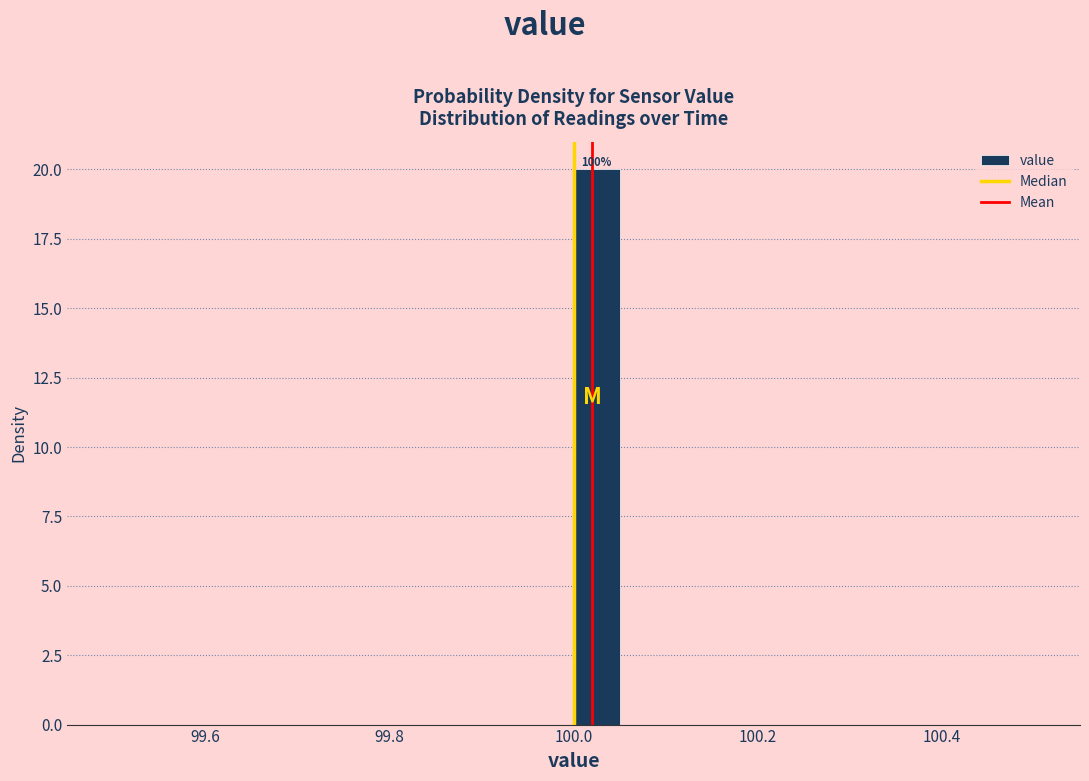

Around what value on the x-axis is the tallest bar? Give the approximate position of its centre, as read against the axis.

100.02